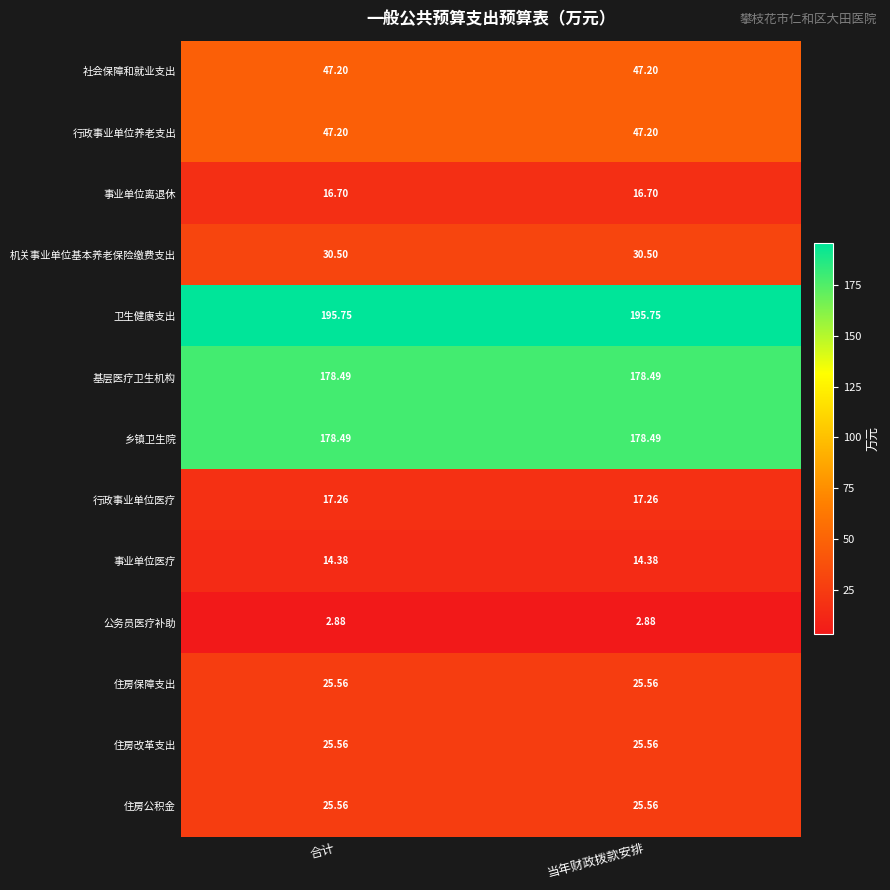

Is the value of 行政事业单位养老支出 at 当年财政拨款安排 greater than the value of 基层医疗卫生机构 at 合计?

No